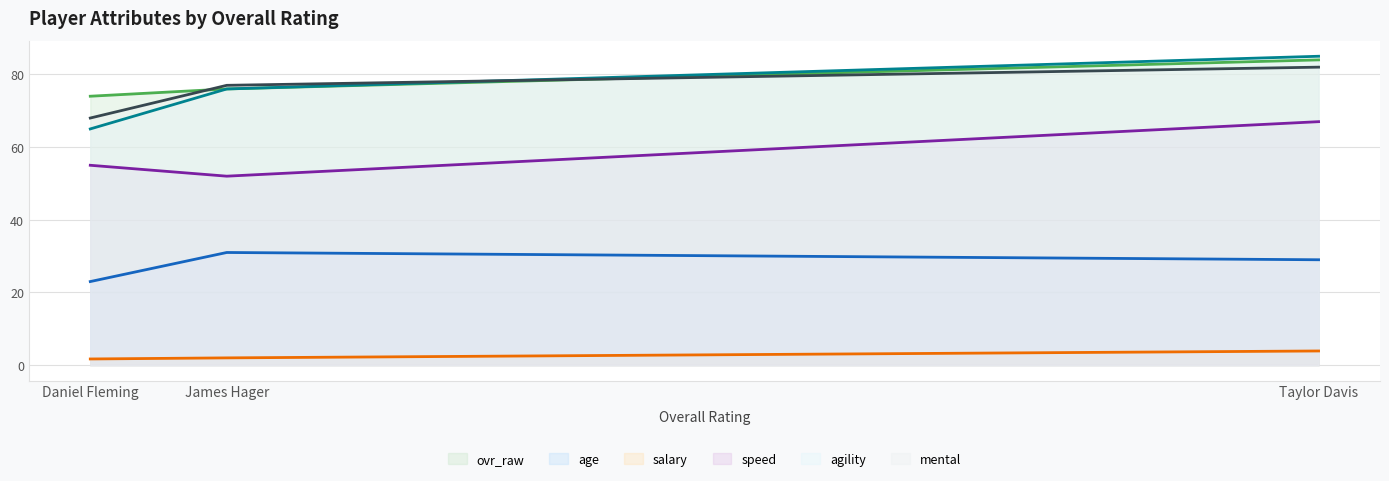

What is the spread (max minus min) of values at Taylor Davis?

81.1